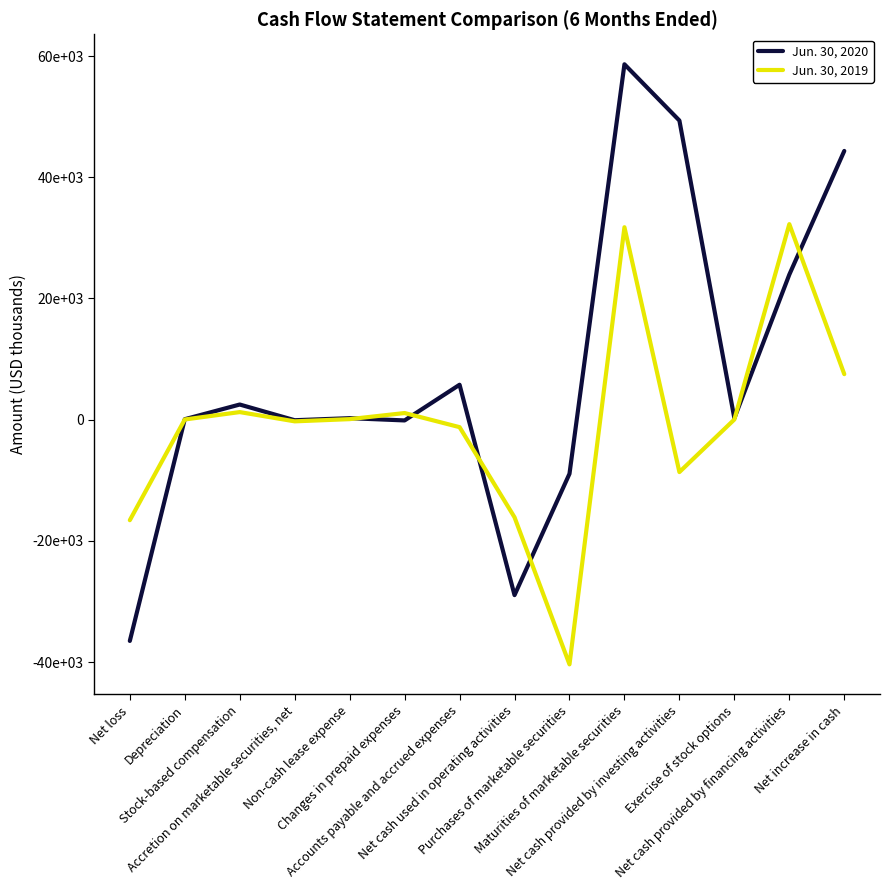

Which label corresponds to the smallest value in the chart?

Purchases of marketable securities